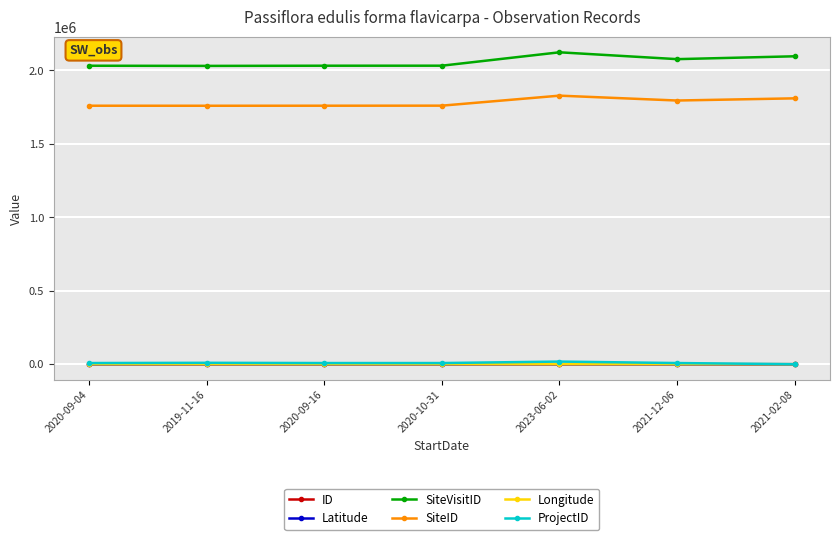

True or false: ProjectID and SiteVisitID cross at least once.

False